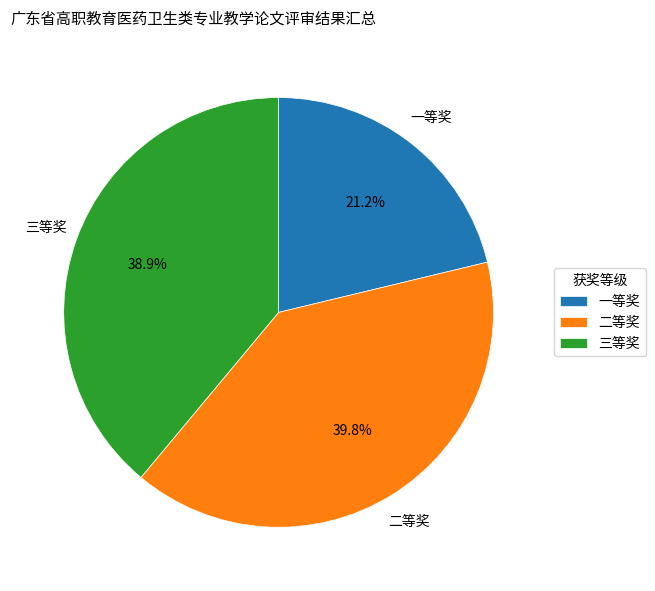

To the nearest percent, what portion does 三等奖 represent?

39%